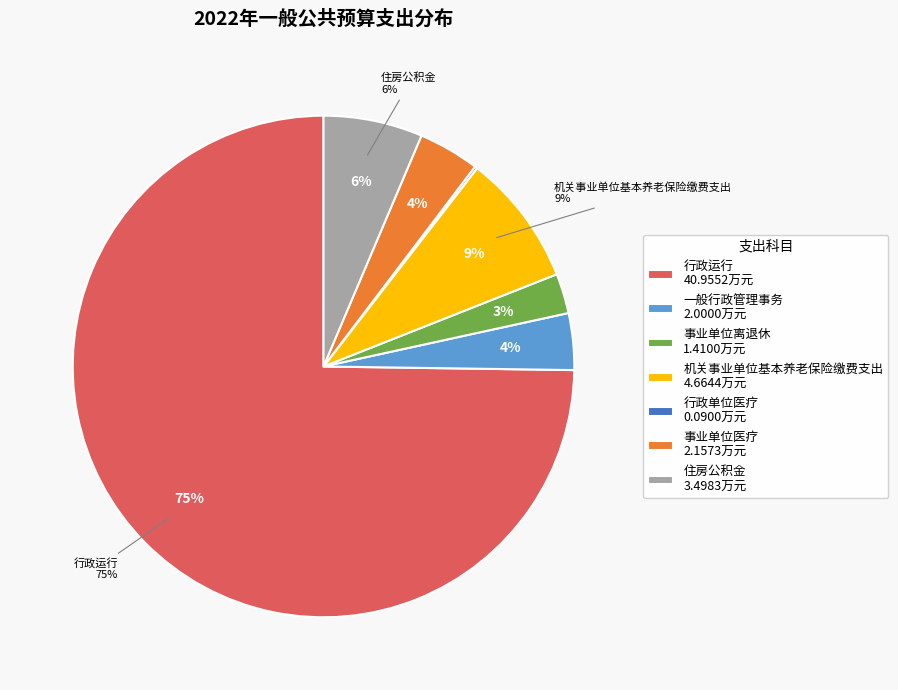

To the nearest percent, what percentage of the pie is 机关事业单位基本养老保险缴费支出?

9%